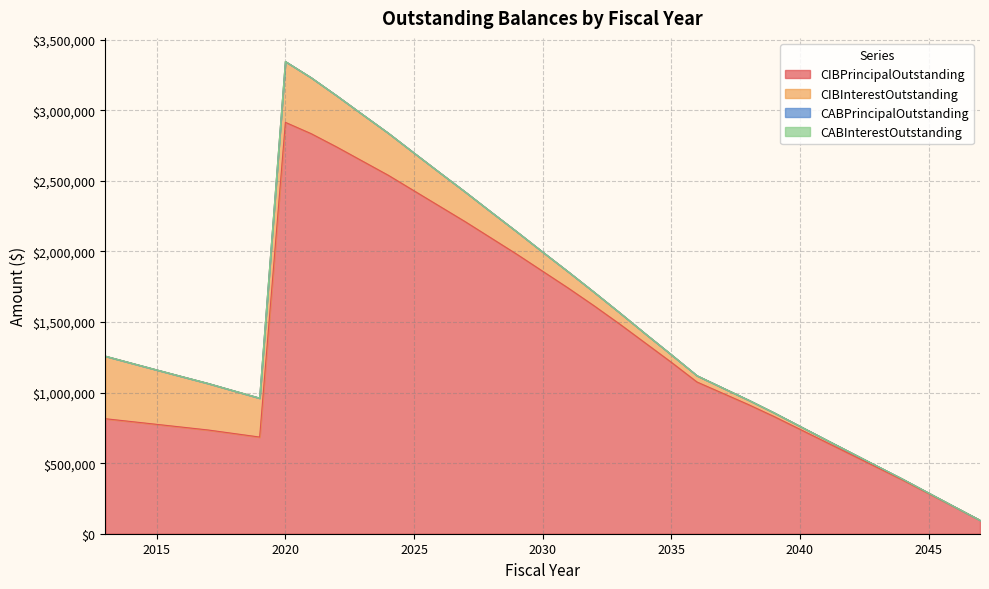

Which series has the widest spread of values?

CIBPrincipalOutstanding